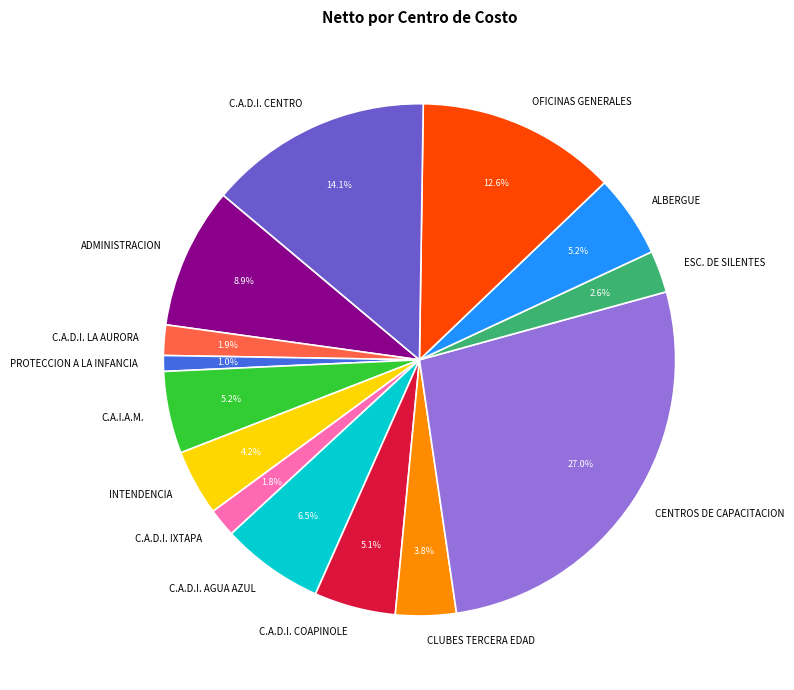

The ALBERGUE slice represents 12% of the pie. True or false?

False